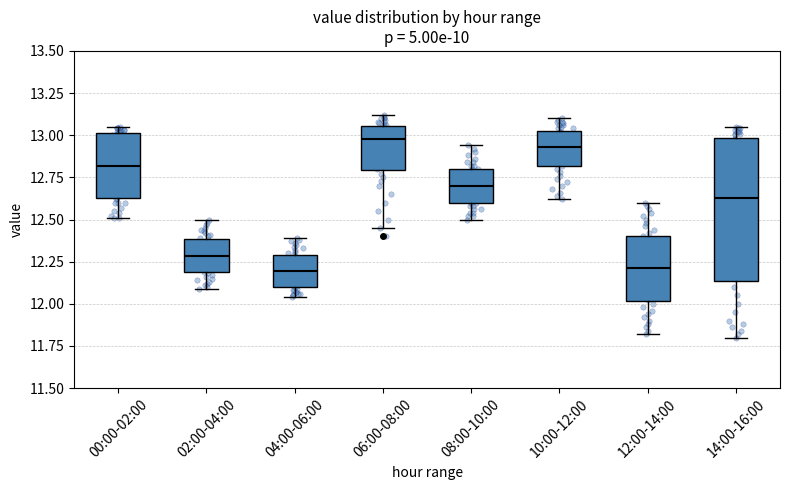

Where does the median line of the box for 14:00-16:00 sit on the y-axis? The values are not printed on the chart, so give them approximately, as read against the axis.

12.65